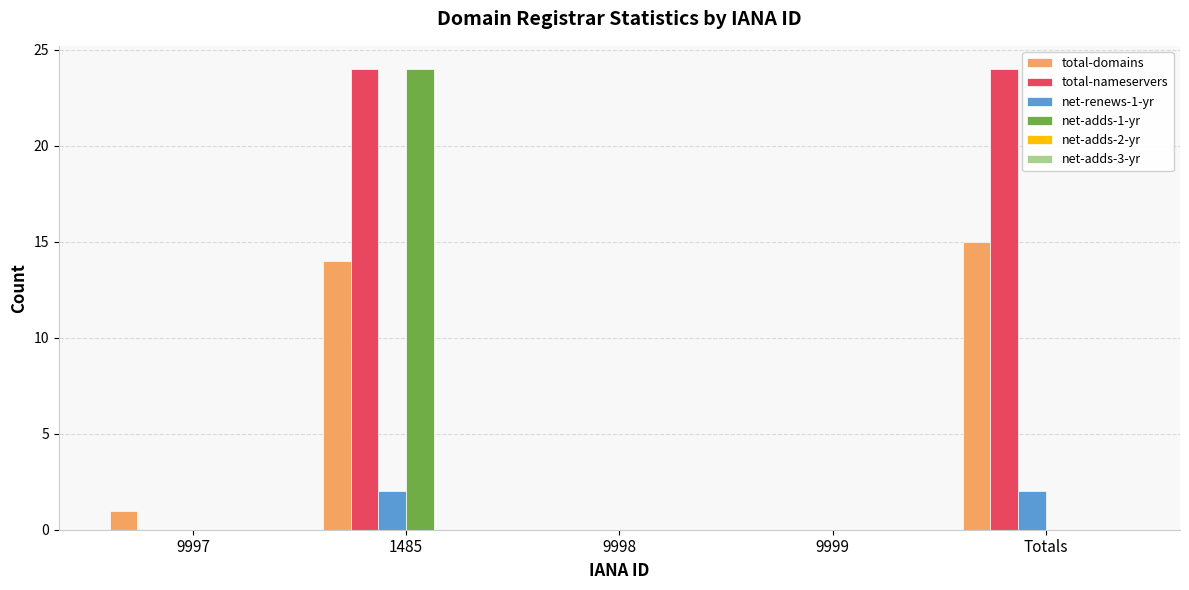

What is the maximum value shown in the chart?

24